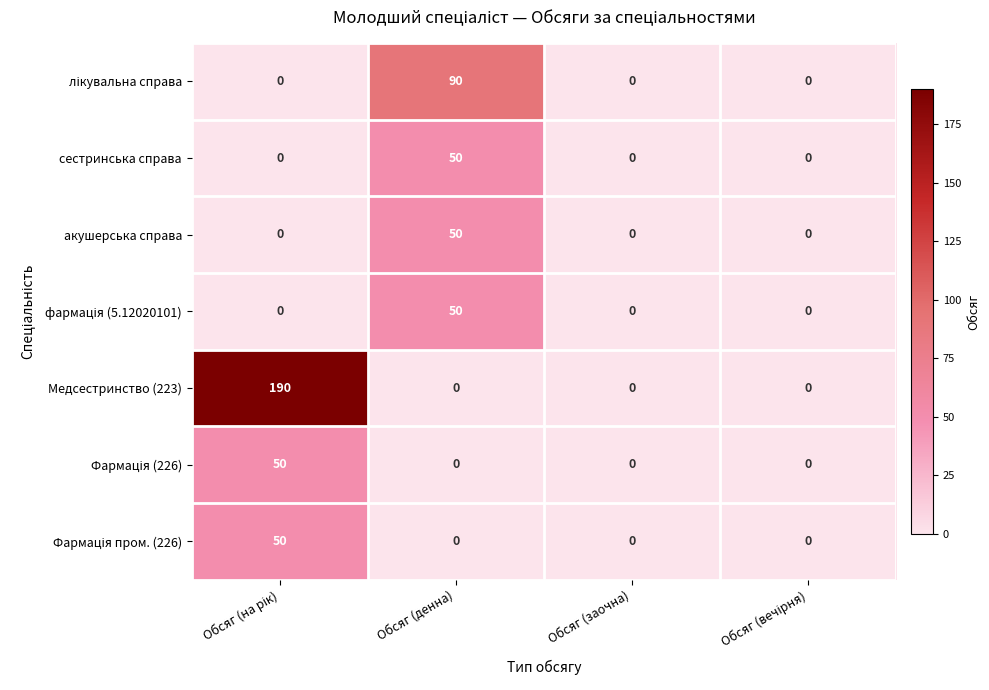

Which series has the largest range (max minus min)?

Медсестринство (223)